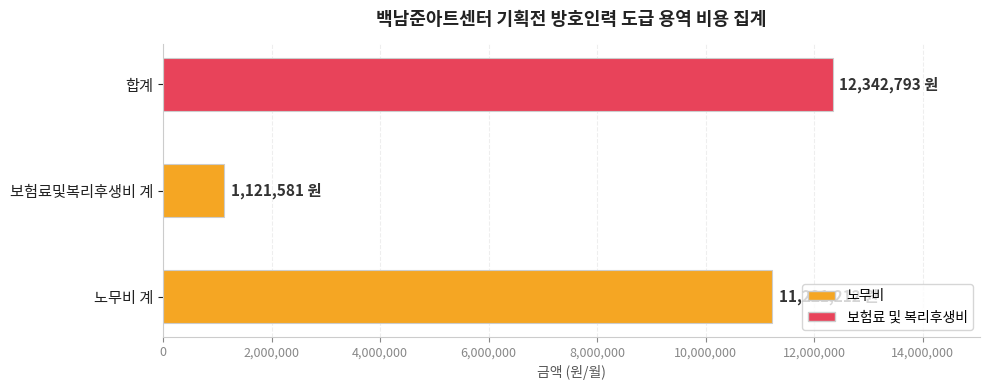

List the labels in order of value, smallest first.

보험료및복리후생비 계, 노무비 계, 합계